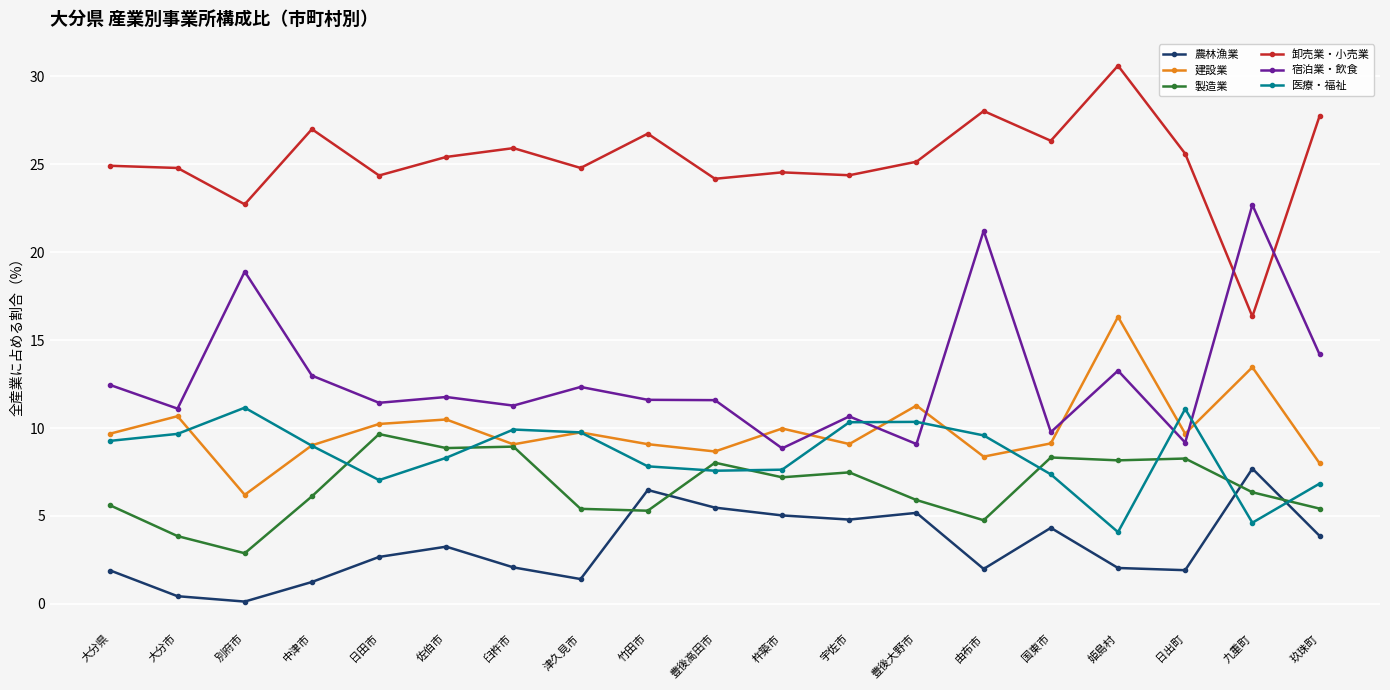

What is the sum of the 卸売業・小売業 values at 別府市 and 中津市?

49.7